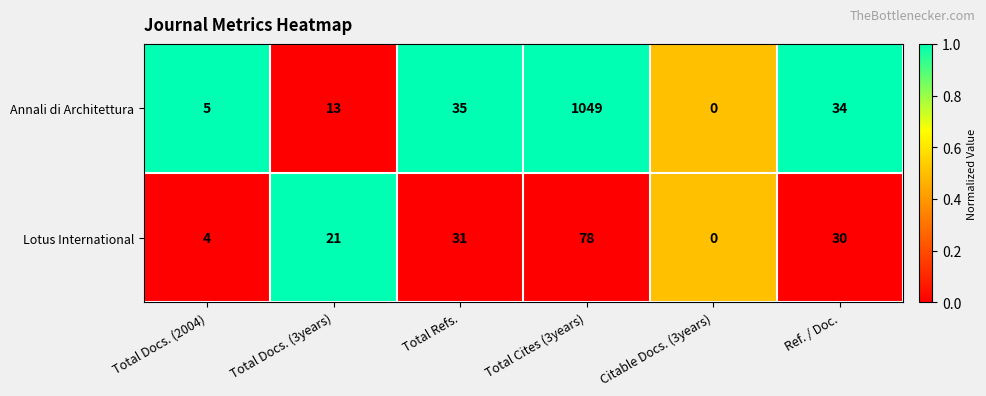

What is the total value across all series at Total Docs. (3years)?

34